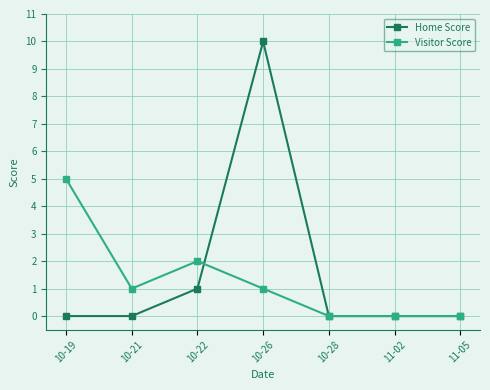

Reading right to left, transcribe all the data shown in this chart.

Home Score: 11-05=0	11-02=0	10-28=0	10-26=10	10-22=1	10-21=0	10-19=0
Visitor Score: 11-05=0	11-02=0	10-28=0	10-26=1	10-22=2	10-21=1	10-19=5